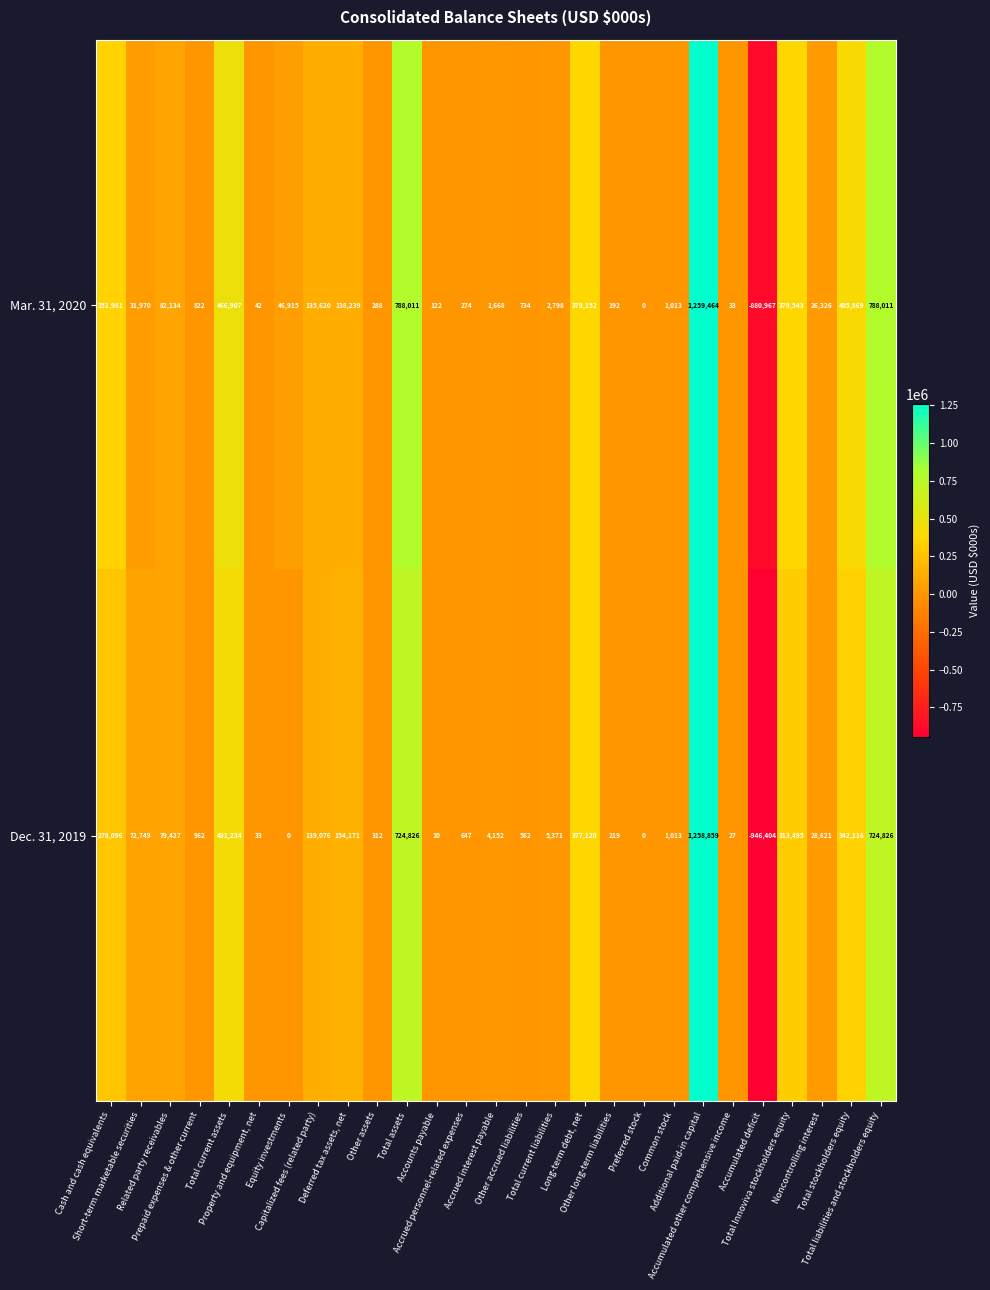

Which series has the widest spread of values?

Dec. 31, 2019